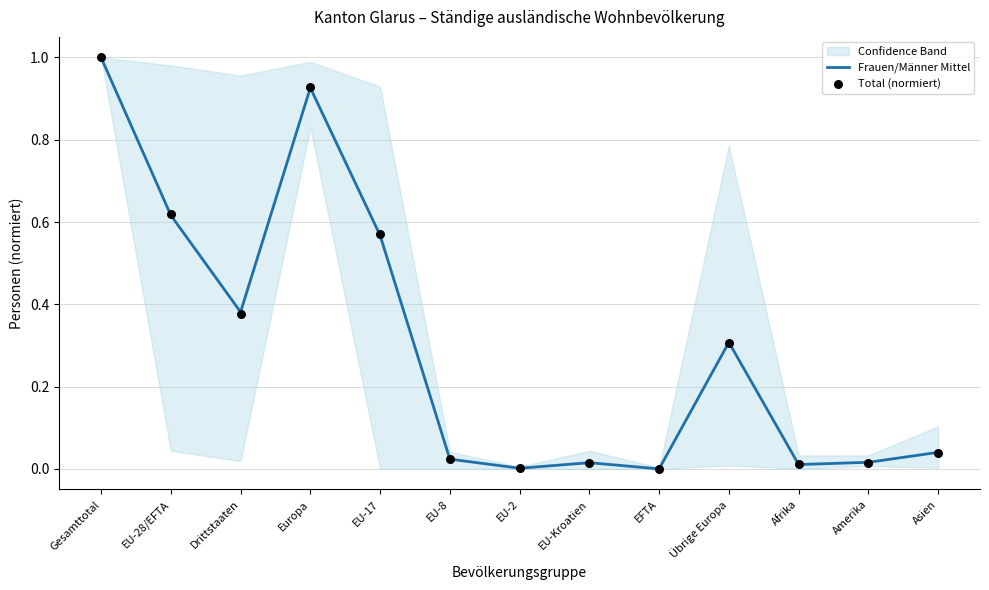

Which series reaches the maximum Y coordinate?

Frauen/Männer Mittel